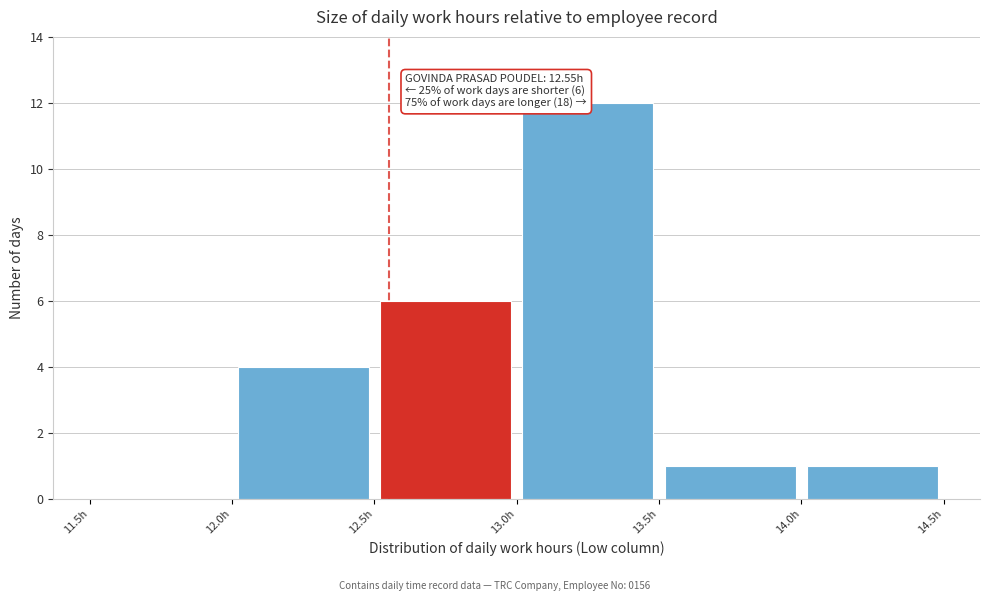

Which range on the x-axis has the tallest bar?

13.0 to 13.5